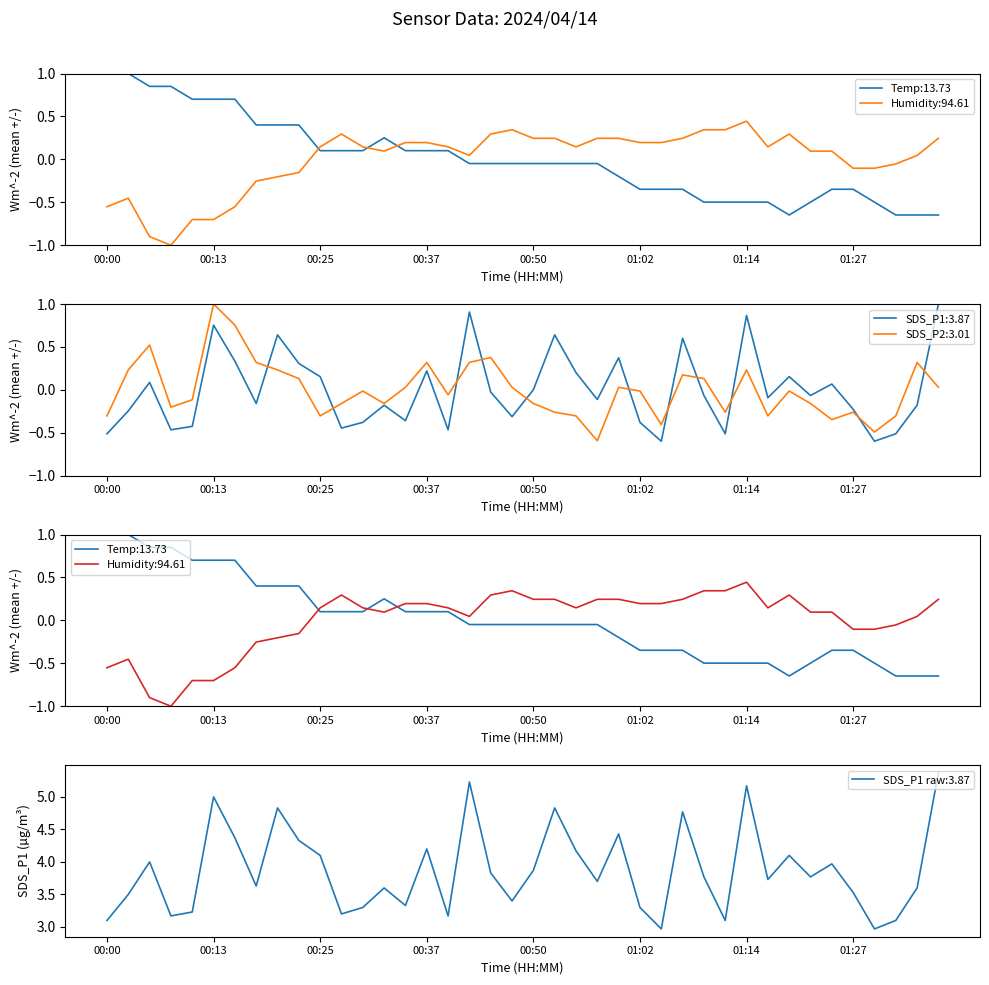

Which series has the widest spread of values?

Temp